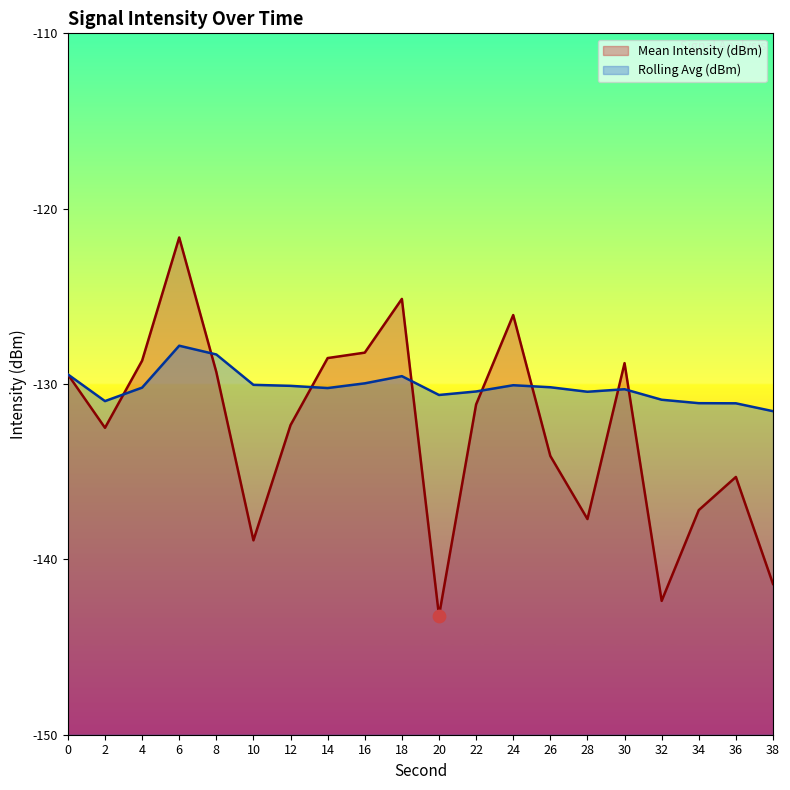

Which series contains the highest Y value?

Mean Intensity (dBm)